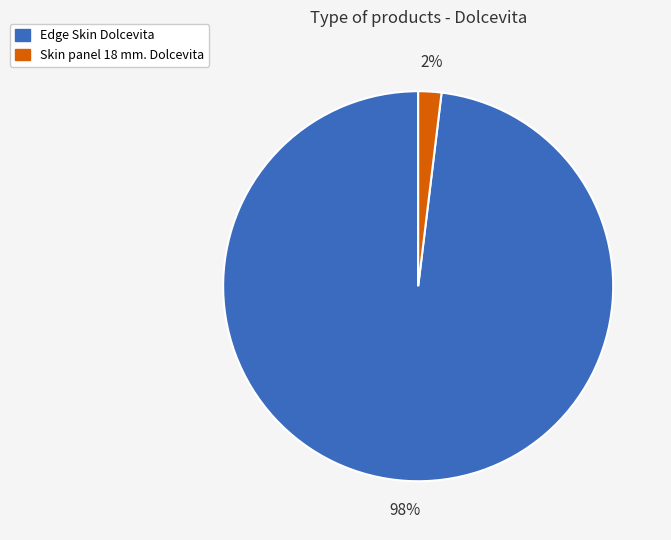

How many slices are in this pie chart?

2